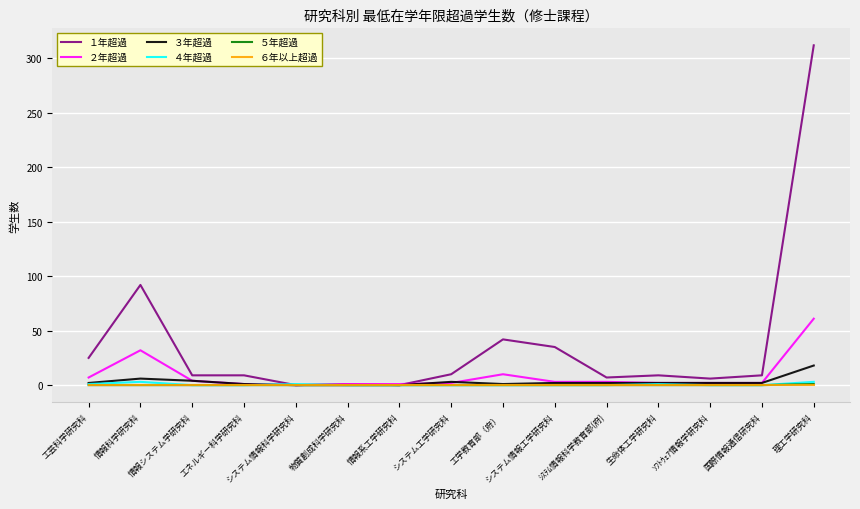

What is the approximate value of ２年超過 at エネルギー科学研究科?

1